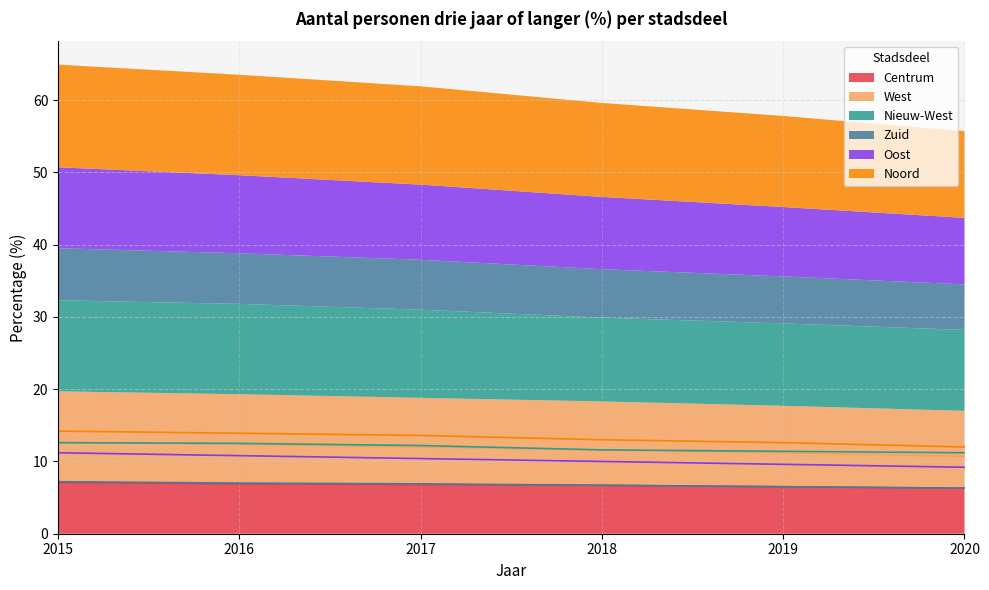

What is the average value of the Zuid series?

6.8